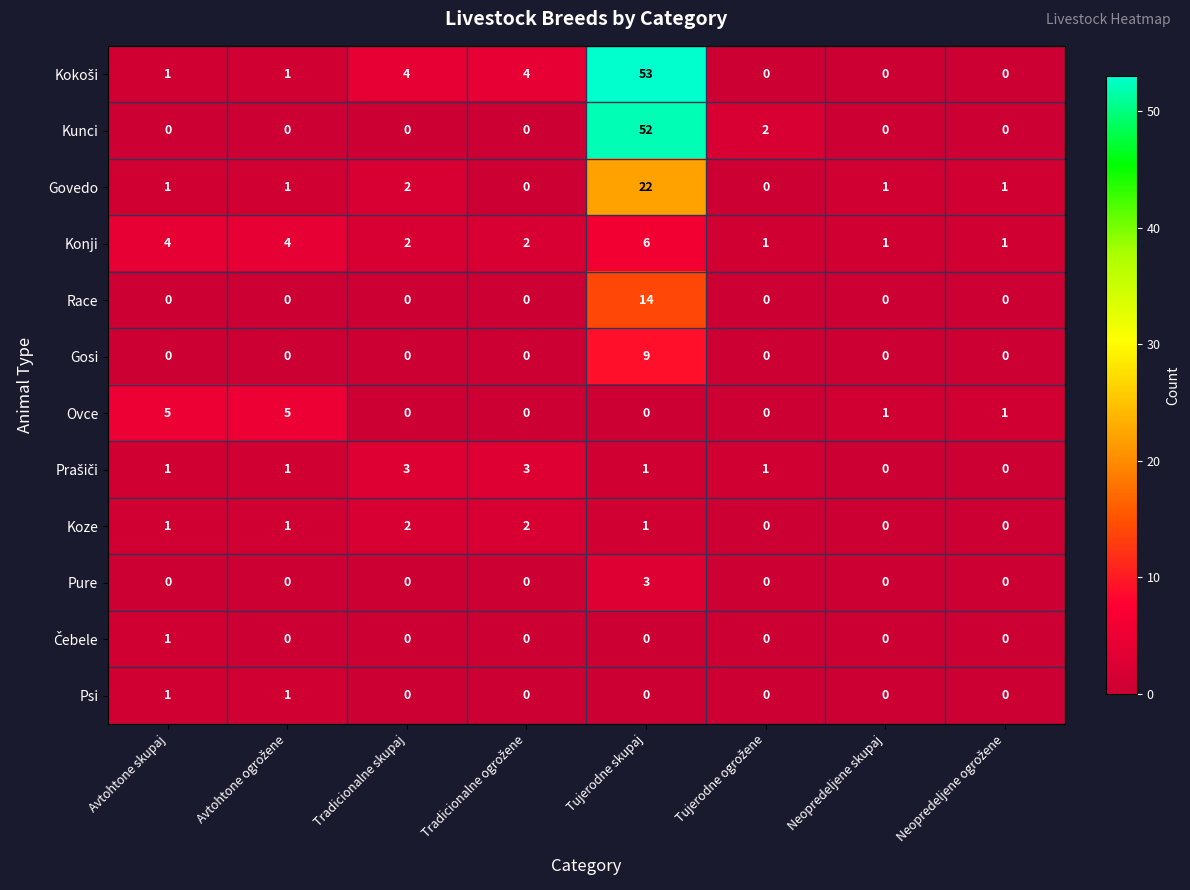

What is the difference between the maximum and minimum values in the Govedo series?

22